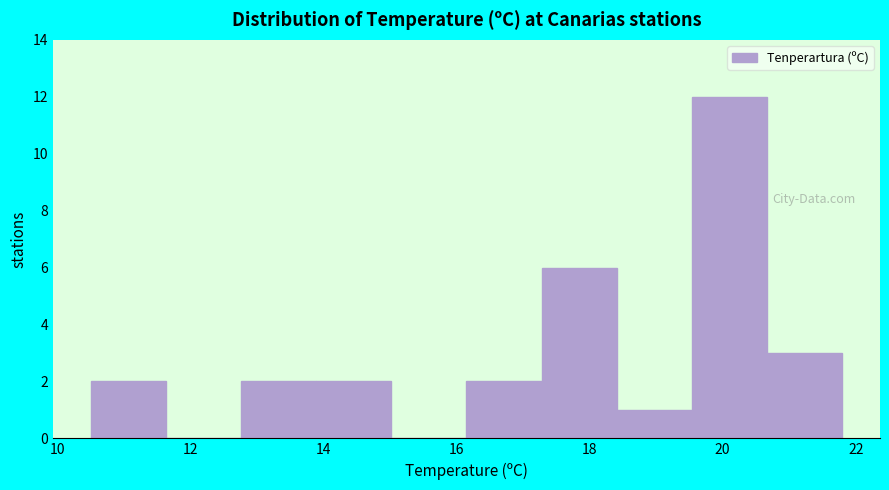

Reading left to right, transcribe this chart: for each bar, give the range it covers on the x-axis and its height. Neither the bar edges nor the heights are printed on the chart, so give them approximately, as read against the axes.

10.6 to 11.6: 2
11.6 to 12.8: 0
12.8 to 13.8: 2
13.8 to 15.0: 2
15.0 to 16.2: 0
16.2 to 17.2: 2
17.2 to 18.4: 6
18.4 to 19.6: 1
19.6 to 20.6: 12
20.6 to 21.8: 3